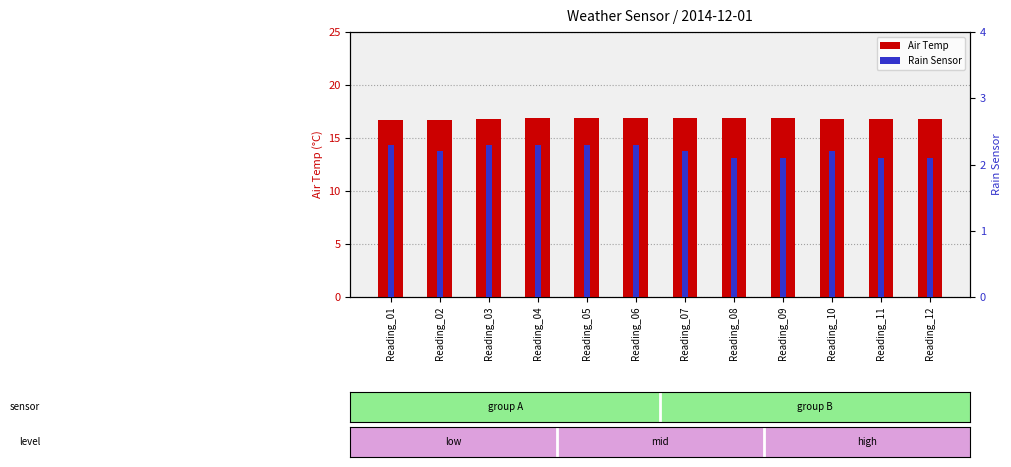

Reading right to left, what are all the values shown in this chart?

Air Temp: 16.8	16.8	16.8	16.9	16.9	16.9	16.9	16.9	16.9	16.8	16.7	16.7
Rain Sensor: 2.1	2.1	2.2	2.1	2.1	2.2	2.3	2.3	2.3	2.3	2.2	2.3